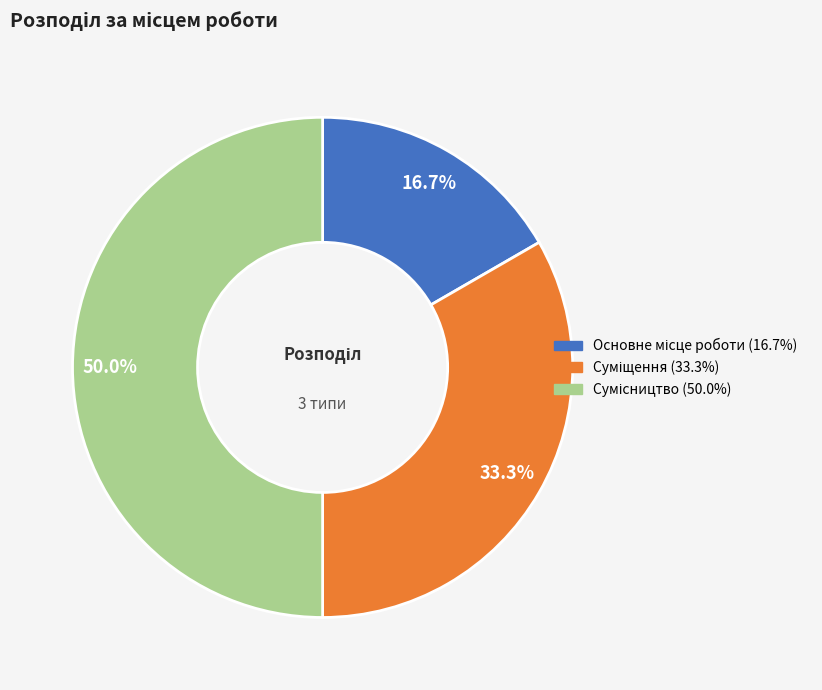

How many slices are in this pie chart?

3